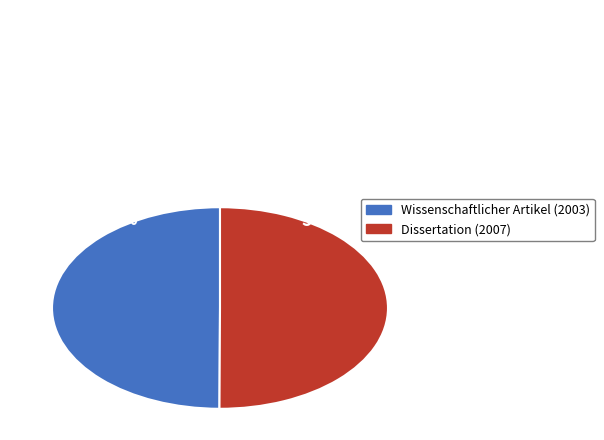

What is the ratio of the value at Dissertation (2007) to the value at Wissenschaftlicher Artikel (2003)?

1.0